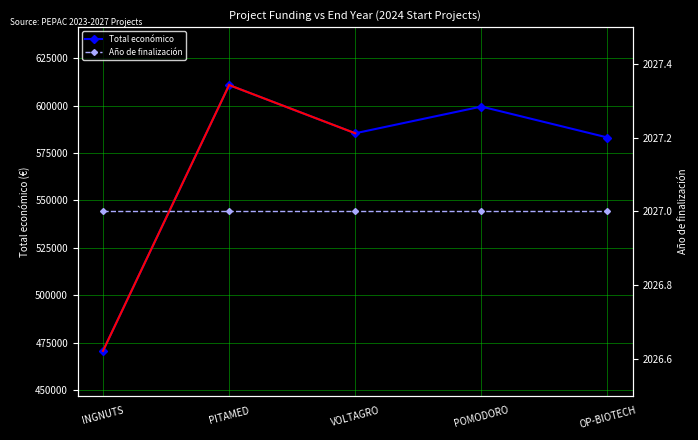

Which series has the largest total across all categories?

Total económico